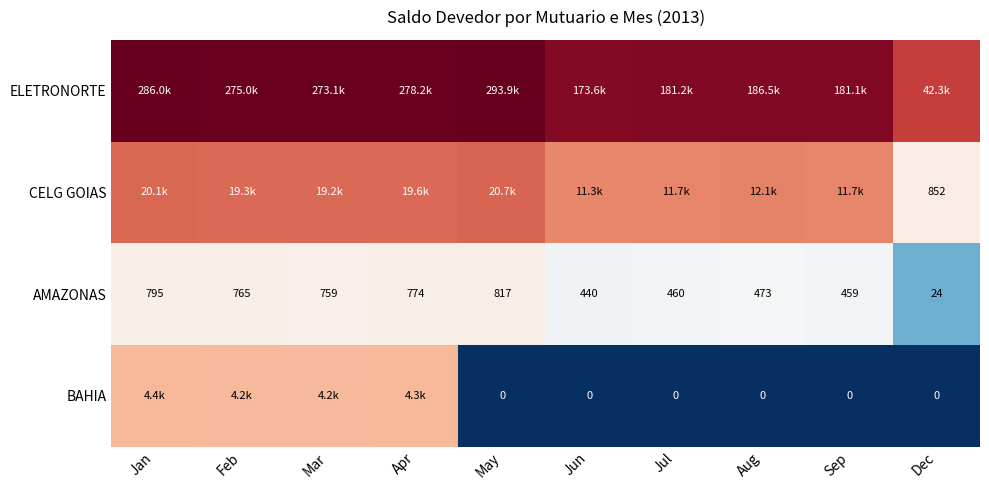

Which category has the lowest value in the AMAZONAS series?

Dec